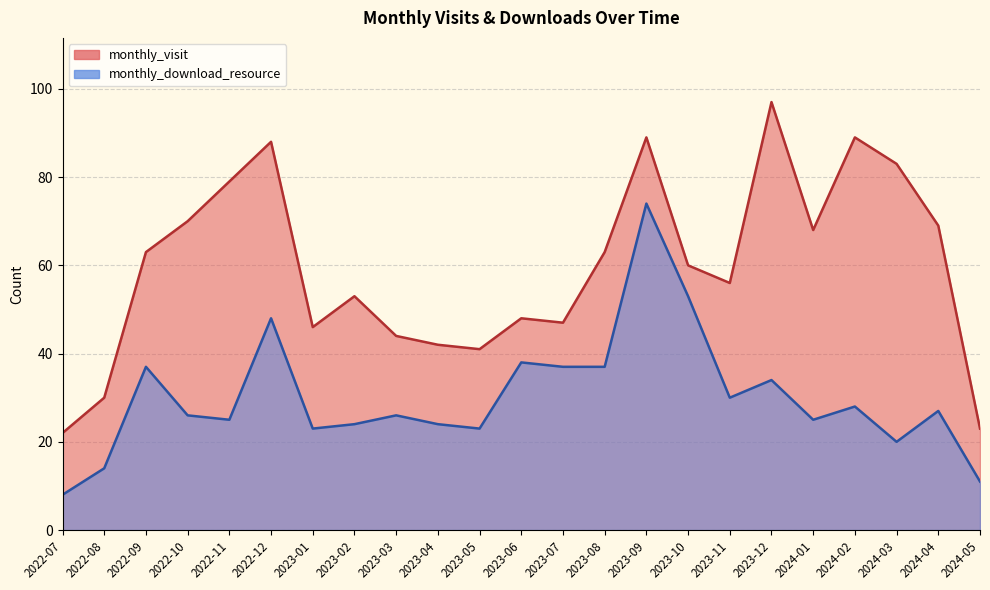

What is the highest value of the monthly_download_resource series?

74